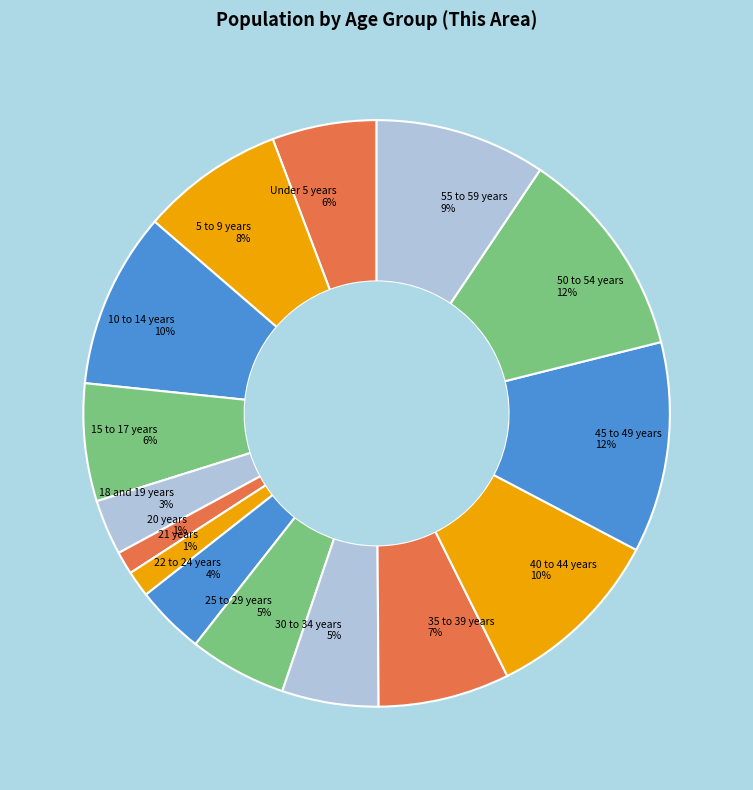

To the nearest percent, what percentage of the pie is 18 and 19 years?

3%